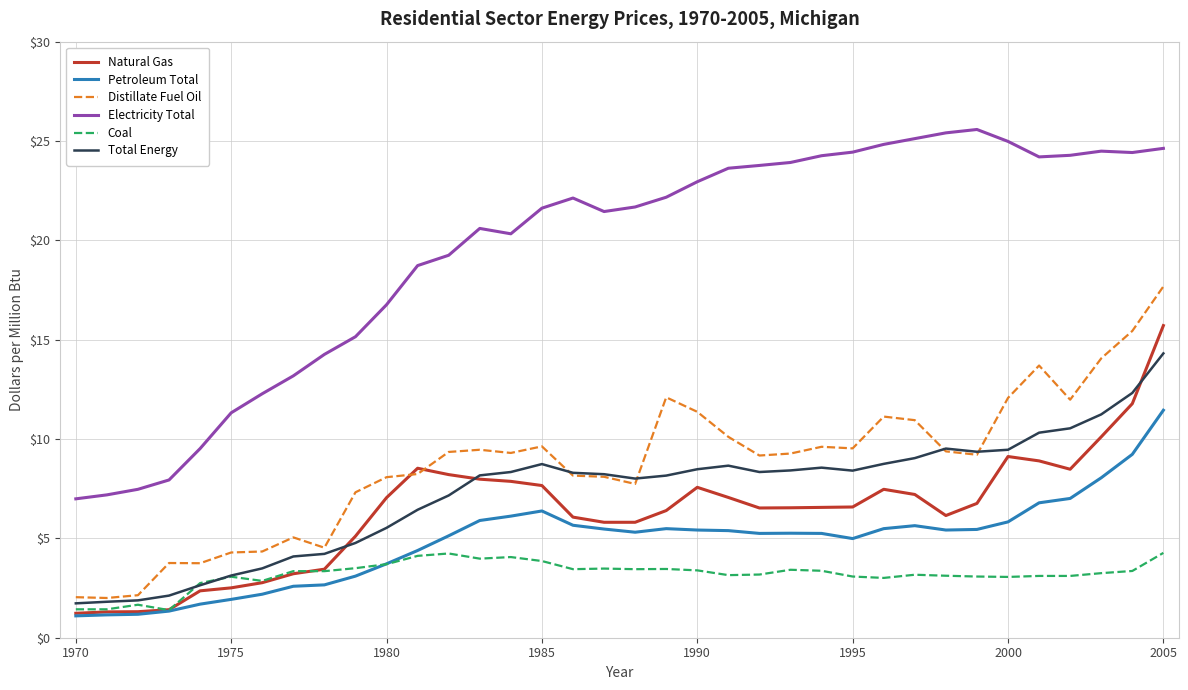

List the series in order of their peak value, lowest first.

Coal, Petroleum Total, Total Energy, Natural Gas, Distillate Fuel Oil, Electricity Total